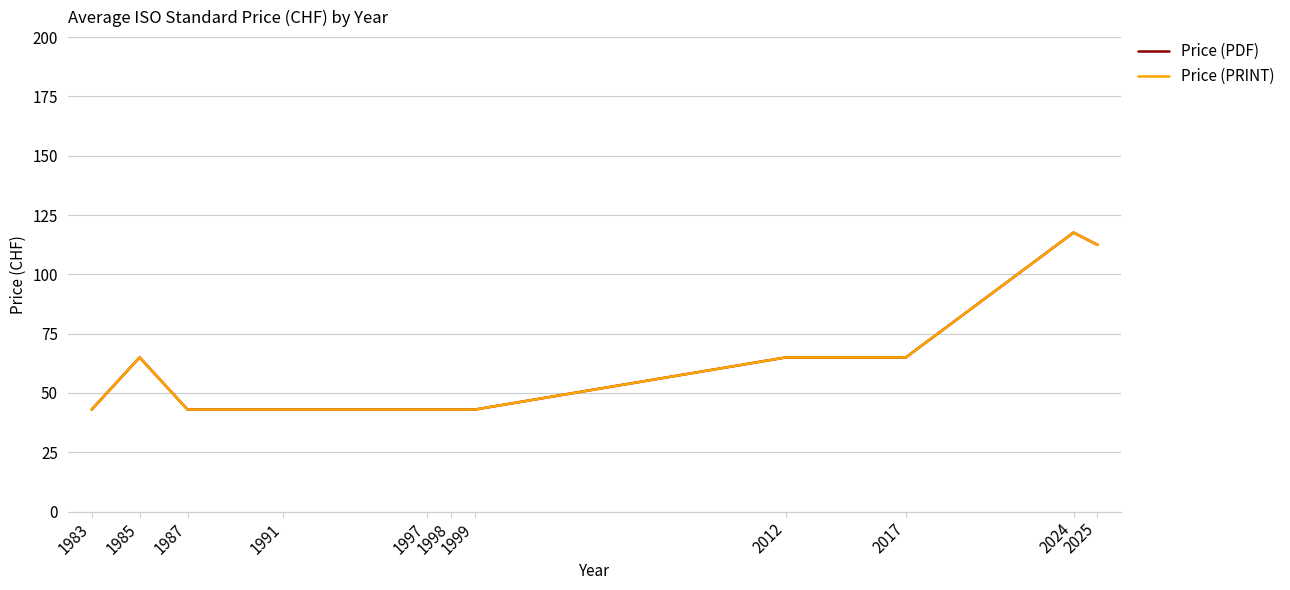

Does the chart have visible grid lines?

Yes